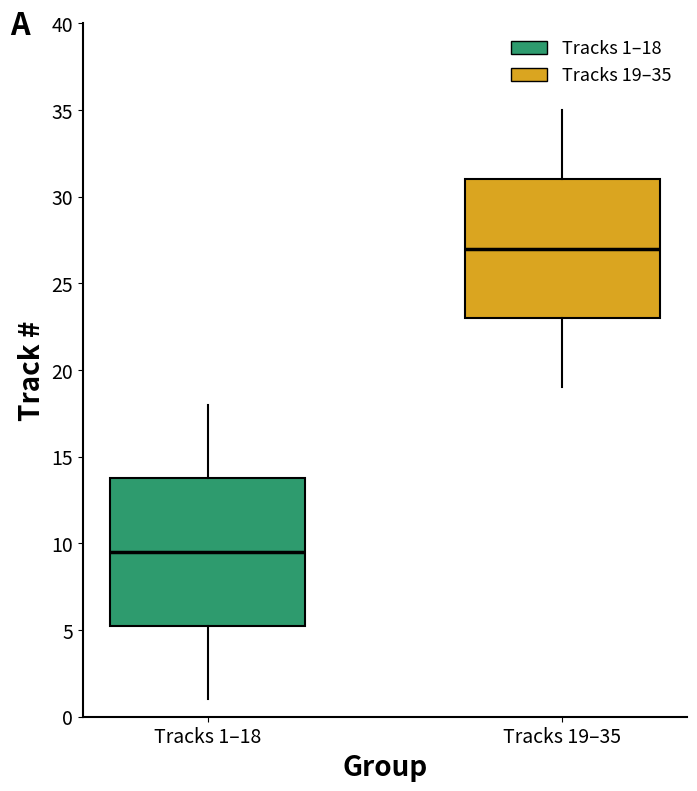

Reading left to right, read every box against the y-axis: the position of its median line, the range the box covers, and the ends of its whiskers. The values are not printed on the chart, so give them approximately, as read against the axis.

Tracks 1–18: median 9.5, box 5.5 to 14.0, whiskers 1.0 to 18.0
Tracks 19–35: median 27.0, box 23.0 to 31.0, whiskers 19.0 to 35.0